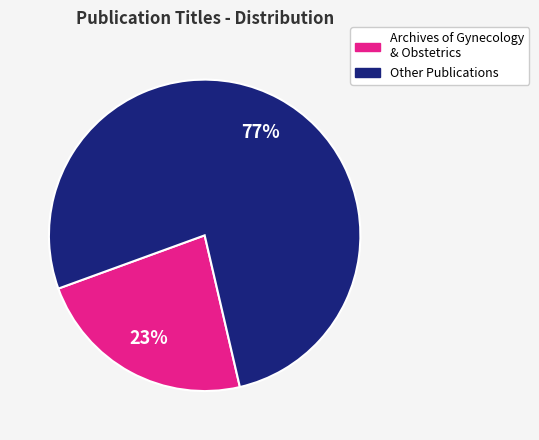

To the nearest percent, what is the difference between the largest and smallest slice percentages?

54%